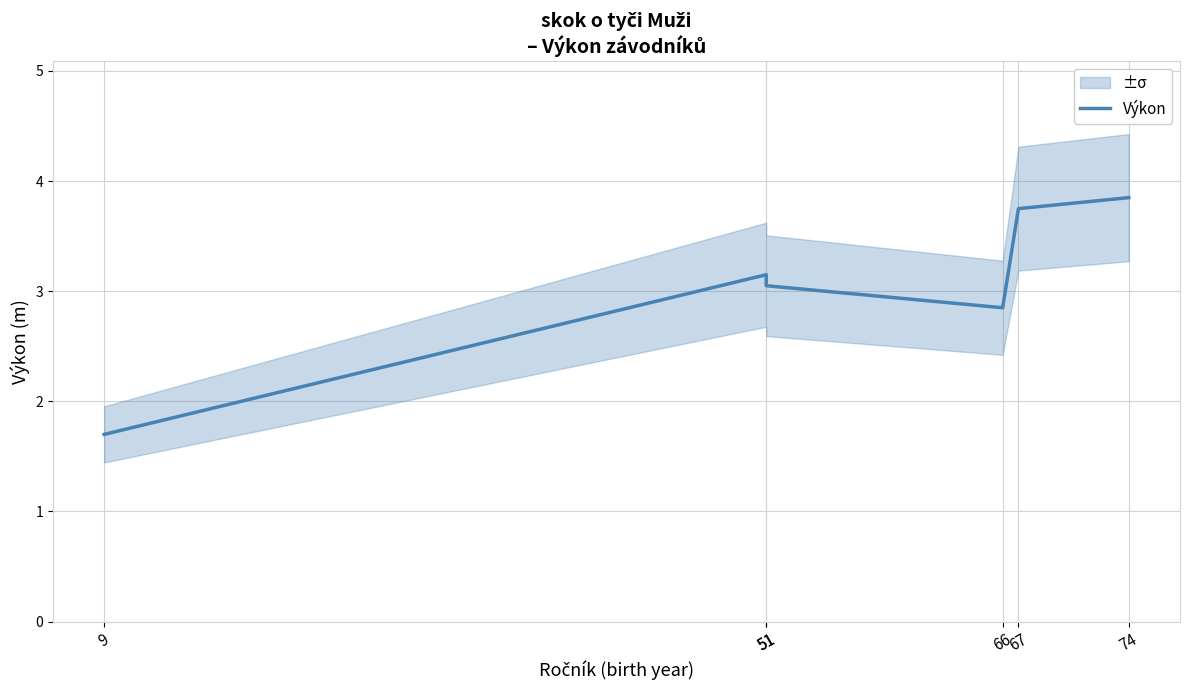

How many lines are shown in the chart?

1